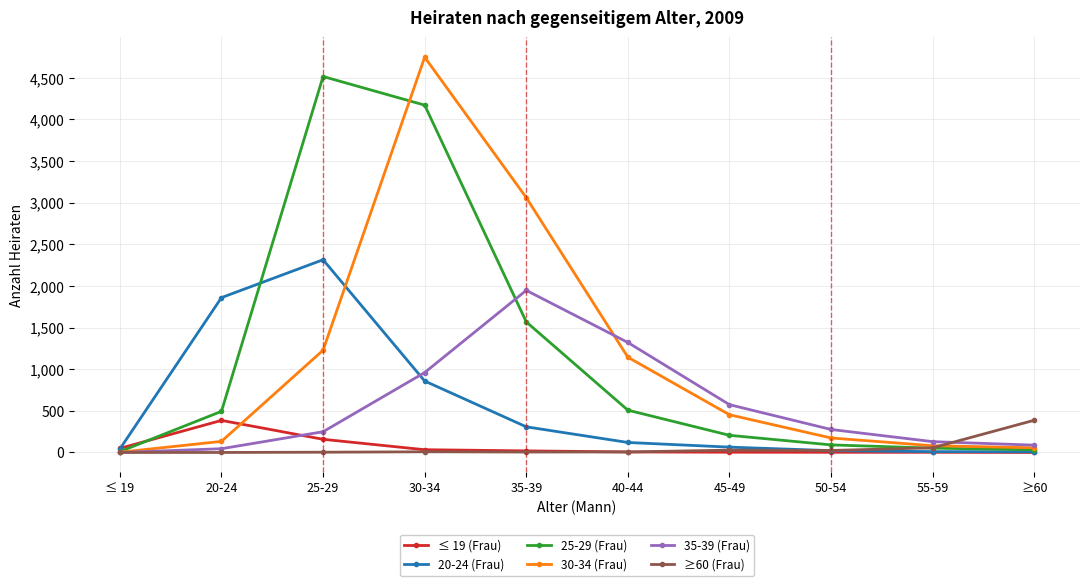

True or false: 35-39 (Frau) has more than 1 interior local peaks.

False